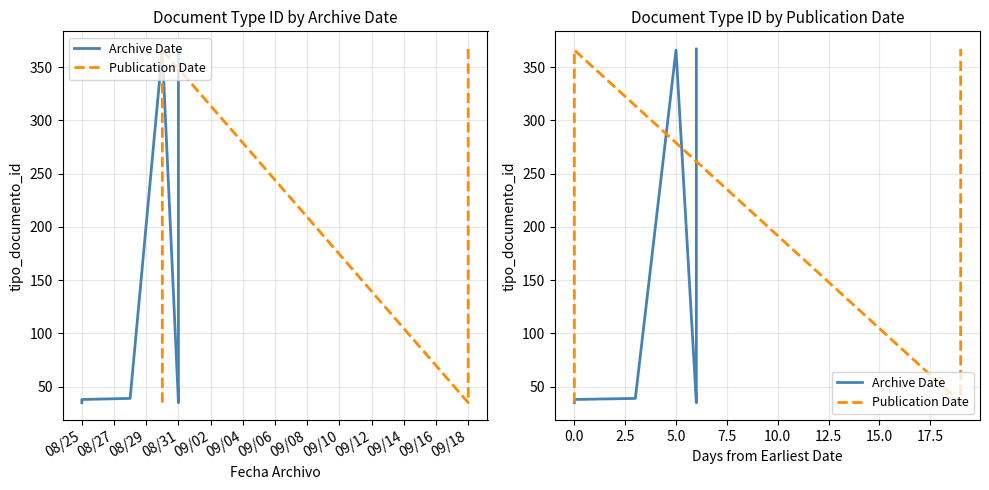

Is it true that Publication Date equals 61 at 0.0?

False